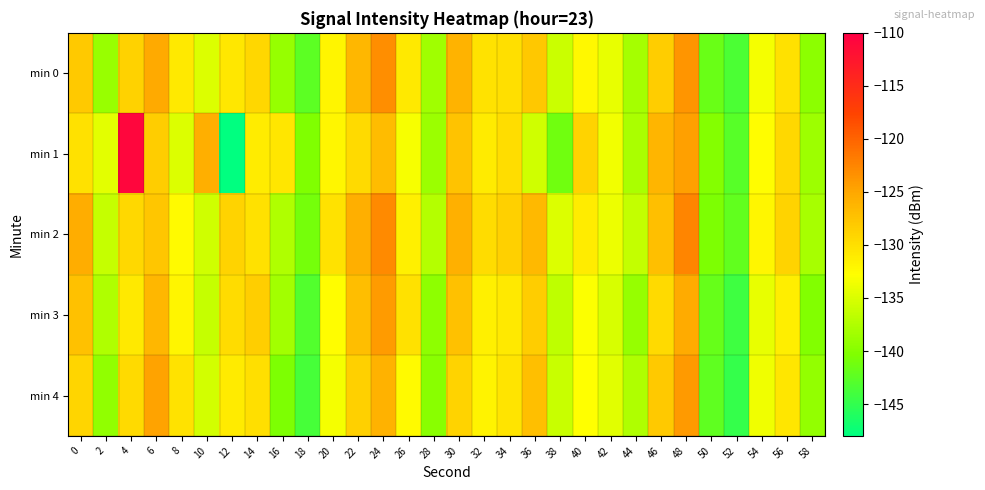

Reading left to right, extract all data points from this chart.

min 0: 0=-128.1	2=-138.9	4=-128.8	6=-125.3	8=-130.8	10=-134.9	12=-130.6	14=-129.2	16=-139.0	18=-142.4	20=-131.8	22=-126.4	24=-123.1	26=-130.8	28=-138.4	30=-126.2	32=-130.2	34=-130.0	36=-127.9	38=-135.9	40=-132.2	42=-134.2	44=-138.2	46=-128.4	48=-123.8	50=-141.7	52=-143.5	54=-133.4	56=-130.2	58=-139.6
min 1: 0=-130.1	2=-134.4	4=-110.8	6=-128.3	8=-134.9	10=-125.7	12=-148.0	14=-131.1	16=-130.5	18=-140.4	20=-132.0	22=-129.5	24=-126.8	26=-133.2	28=-138.7	30=-127.4	32=-131.0	34=-129.8	36=-135.6	38=-141.2	40=-128.9	42=-133.5	44=-137.8	46=-126.3	48=-124.5	50=-140.1	52=-142.8	54=-132.7	56=-129.4	58=-138.6
min 2: 0=-125.5	2=-136.2	4=-129.3	6=-127.8	8=-132.4	10=-135.6	12=-128.9	14=-130.1	16=-137.5	18=-141.0	20=-130.3	22=-125.7	24=-122.9	26=-131.4	28=-137.2	30=-125.8	32=-129.6	34=-128.7	36=-126.5	38=-134.9	40=-131.2	42=-133.8	44=-136.4	46=-127.2	48=-122.6	50=-140.5	52=-142.1	54=-132.0	56=-129.0	58=-138.0
min 3: 0=-127.3	2=-137.5	4=-130.8	6=-126.4	8=-131.9	10=-136.2	12=-129.7	14=-128.5	16=-138.3	18=-143.1	20=-132.6	22=-127.0	24=-124.2	26=-130.1	28=-139.5	30=-127.3	32=-131.5	34=-130.8	36=-128.4	38=-136.7	40=-133.0	42=-135.2	44=-139.0	46=-129.5	48=-125.3	50=-141.8	52=-144.2	54=-134.1	56=-131.3	58=-140.2
min 4: 0=-129.1	2=-139.3	4=-129.5	6=-124.8	8=-130.2	10=-135.4	12=-131.0	14=-129.9	16=-140.5	18=-143.8	20=-133.4	22=-128.6	24=-125.9	26=-132.3	28=-139.8	30=-128.9	32=-131.7	34=-130.4	36=-127.1	38=-136.0	40=-132.8	42=-134.6	44=-137.5	46=-128.0	48=-124.0	50=-142.3	52=-144.8	54=-133.7	56=-130.6	58=-139.1